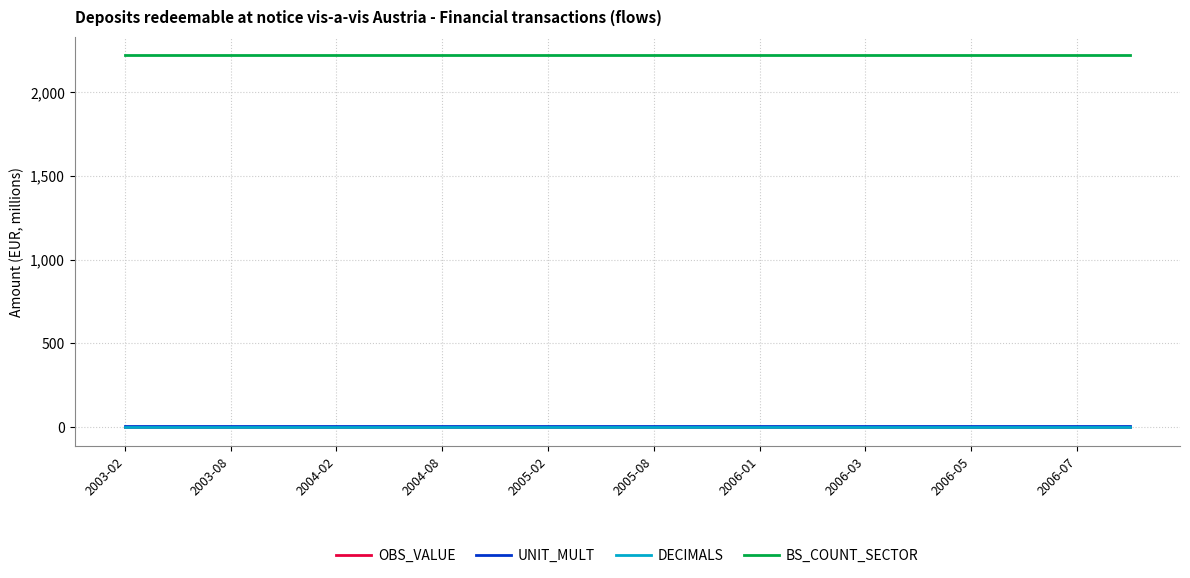

Reading right to left, list all the values displayed in this chart.

OBS_VALUE: 0	0	0	0	0	0	0	0	0	0	0	0	0	0	0	0	0	0	0	0
UNIT_MULT: 6	6	6	6	6	6	6	6	6	6	6	6	6	6	6	6	6	6	6	6
DECIMALS: 0	0	0	0	0	0	0	0	0	0	0	0	0	0	0	0	0	0	0	0
BS_COUNT_SECTOR: 2220	2220	2220	2220	2220	2220	2220	2220	2220	2220	2220	2220	2220	2220	2220	2220	2220	2220	2220	2220